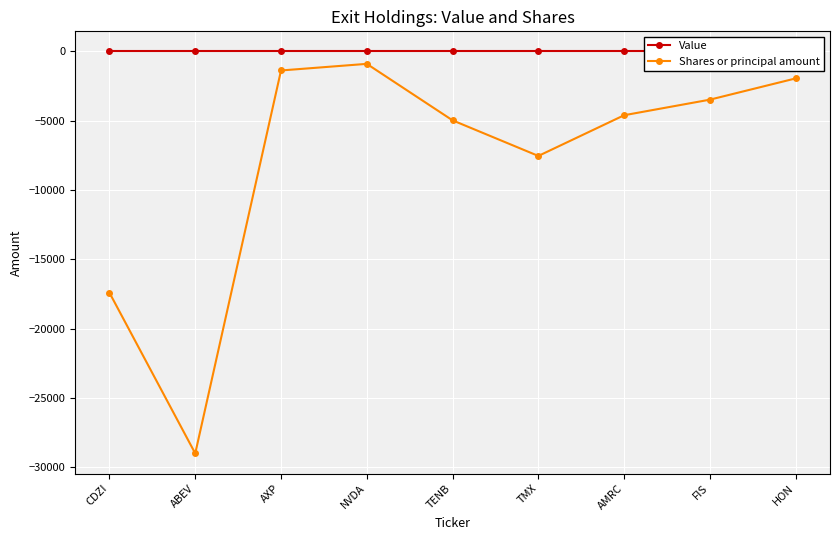

Which category has the highest value across all series?

CDZI